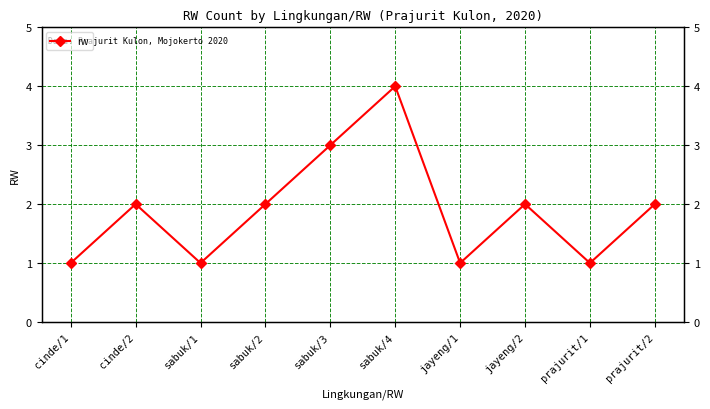

What is the ratio of the value at sabuk/1 to the value at prajurit/2?

0.5